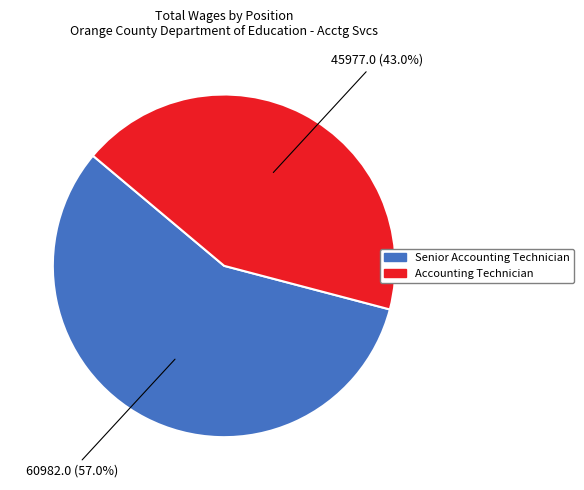

What is the largest slice in the pie chart?

Senior Accounting Technician